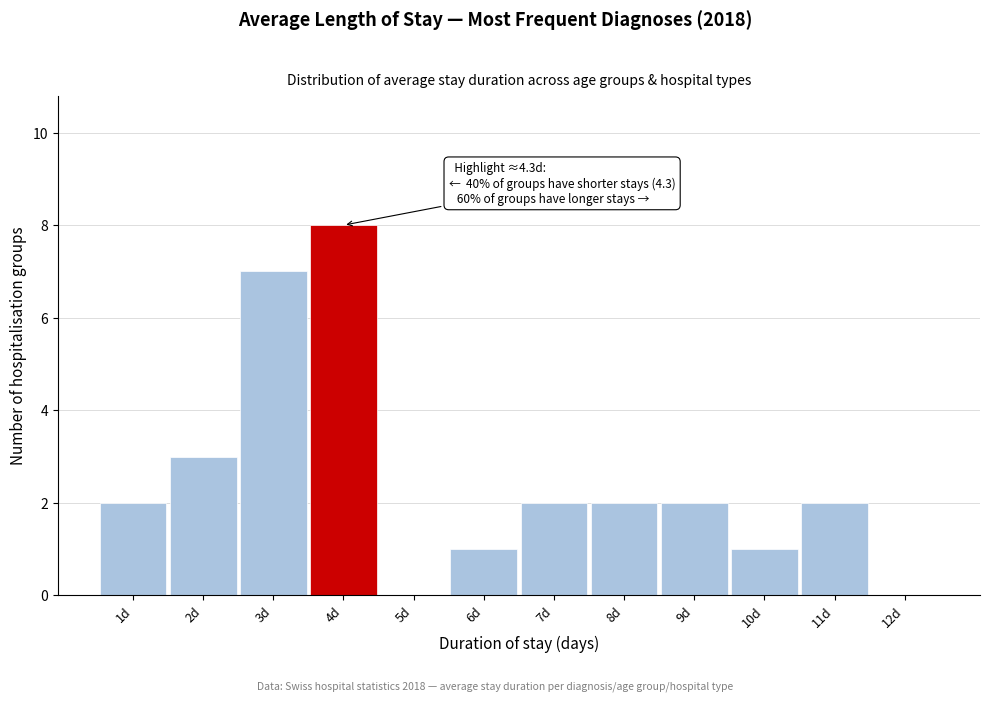

Which range on the x-axis has the tallest bar?

3.5 to 4.5